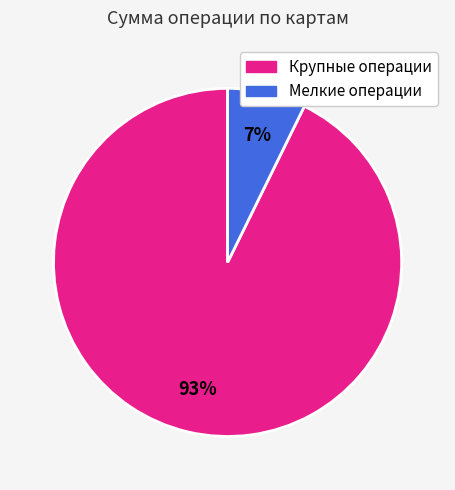

To the nearest percent, what is the average slice percentage?

50%